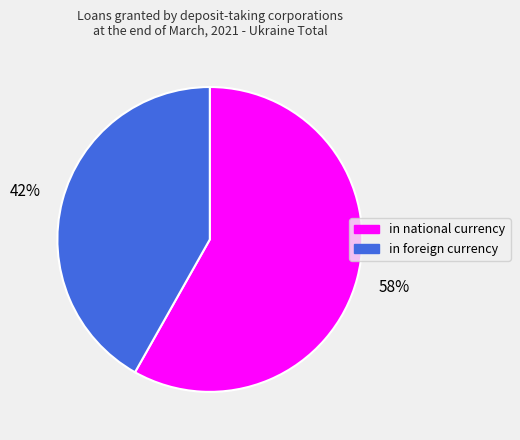

To the nearest percent, what percentage of the pie is in national currency?

58%